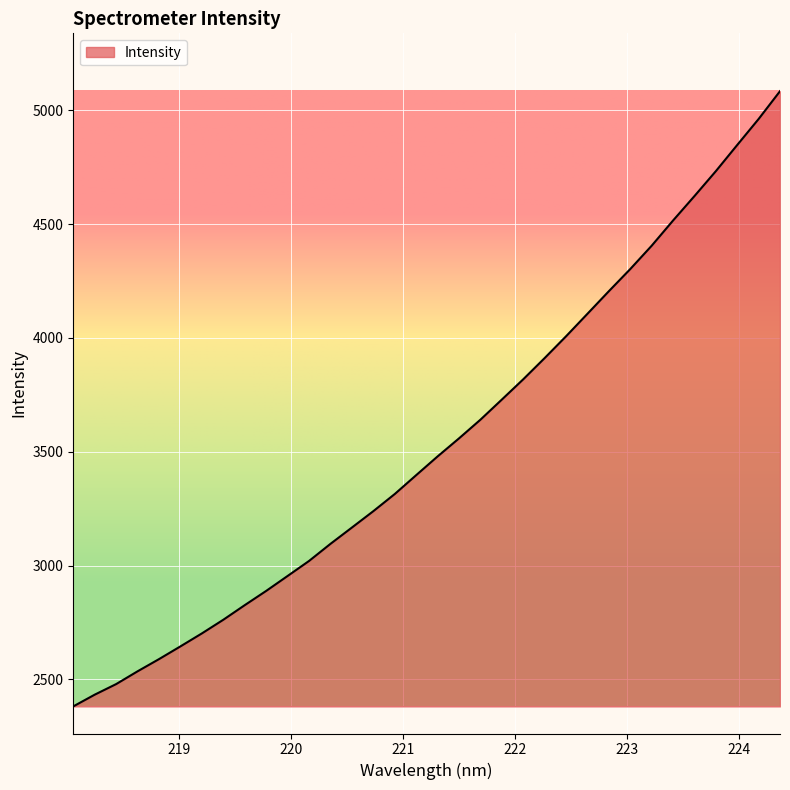

What is the smallest value displayed?

2381.5